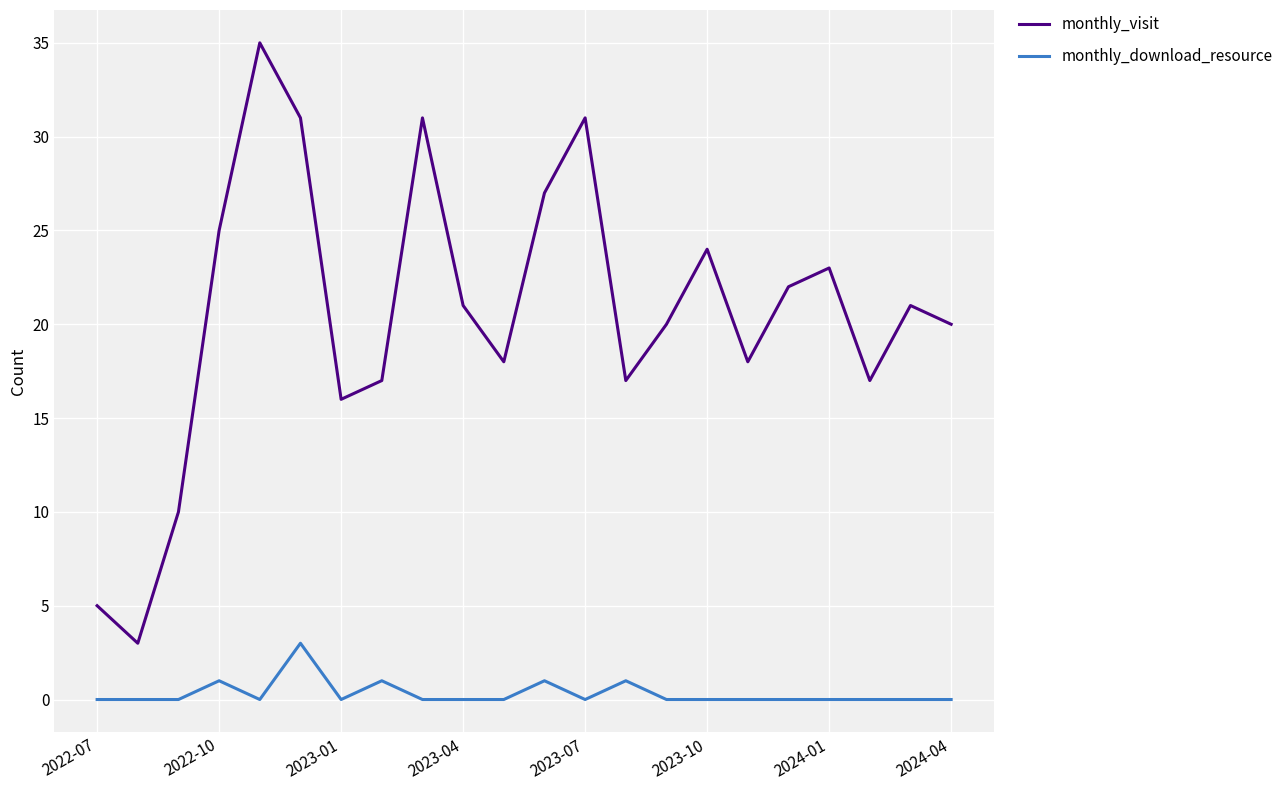

What is the greatest value displayed?

35